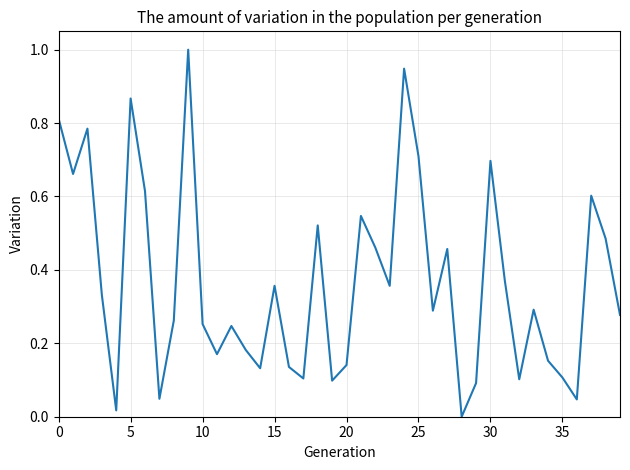

What is the difference between the maximum and minimum values?

1.0